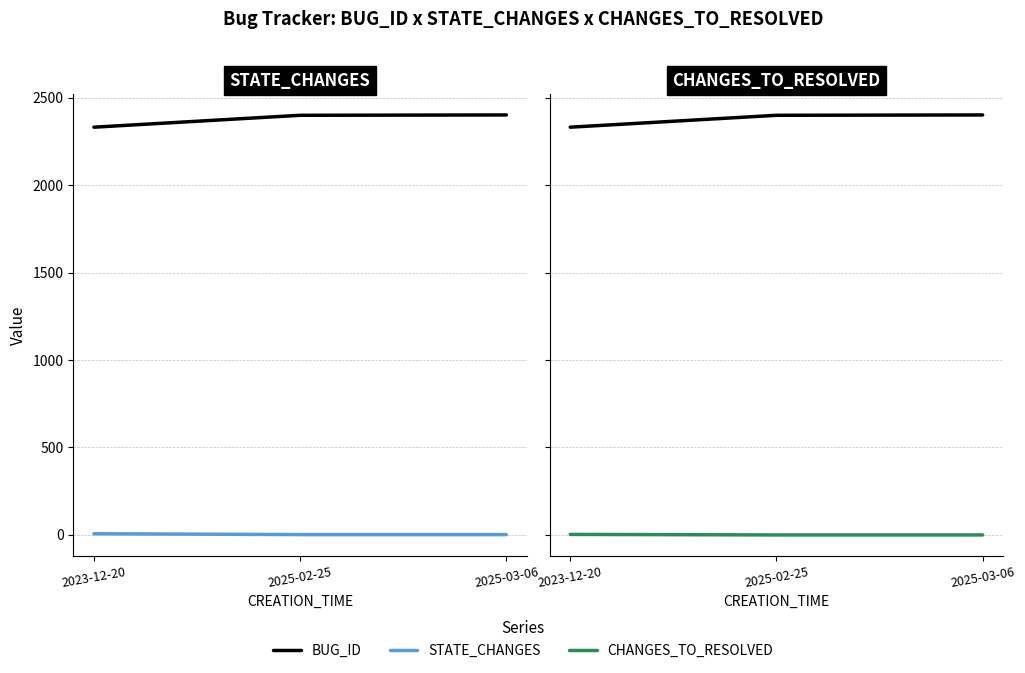

What is the greatest value displayed?

2401